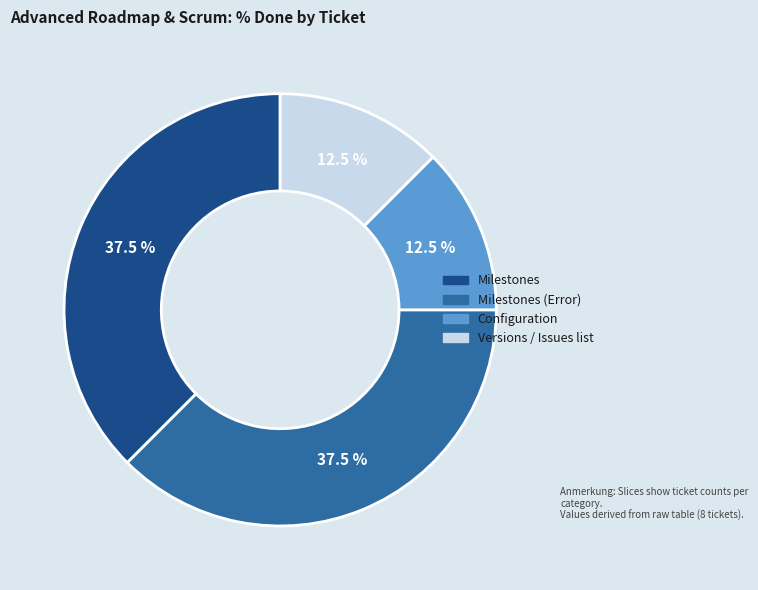

Is there any slice that represents more than half of the pie?

No